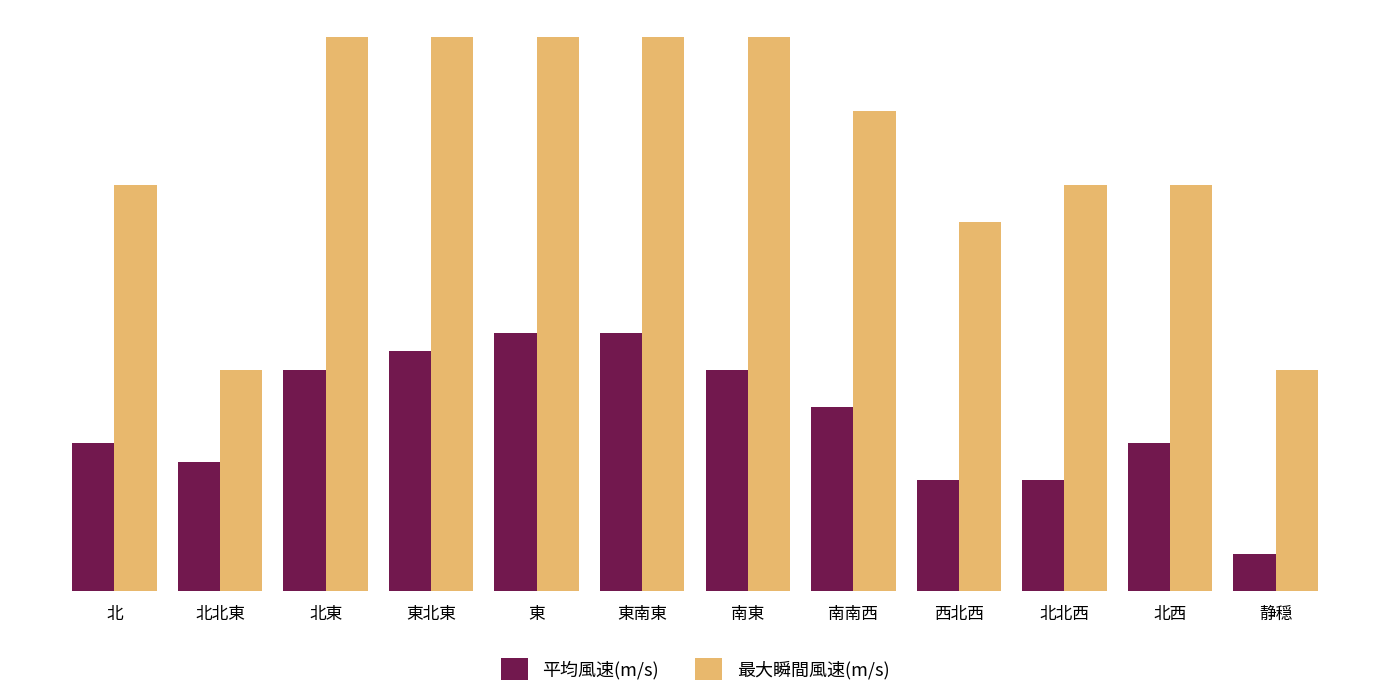

The 平均風速(m/s) series shows 0.3 at 北北東. True or false?

True